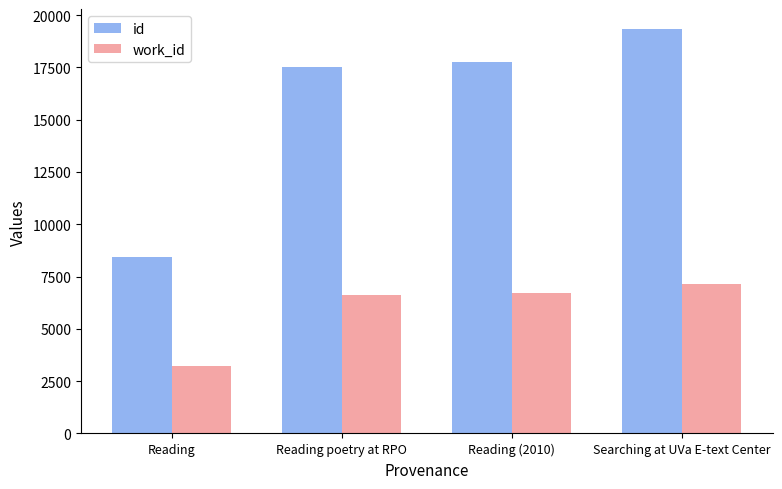

Is it true that work_id equals 4626 at Reading?

False